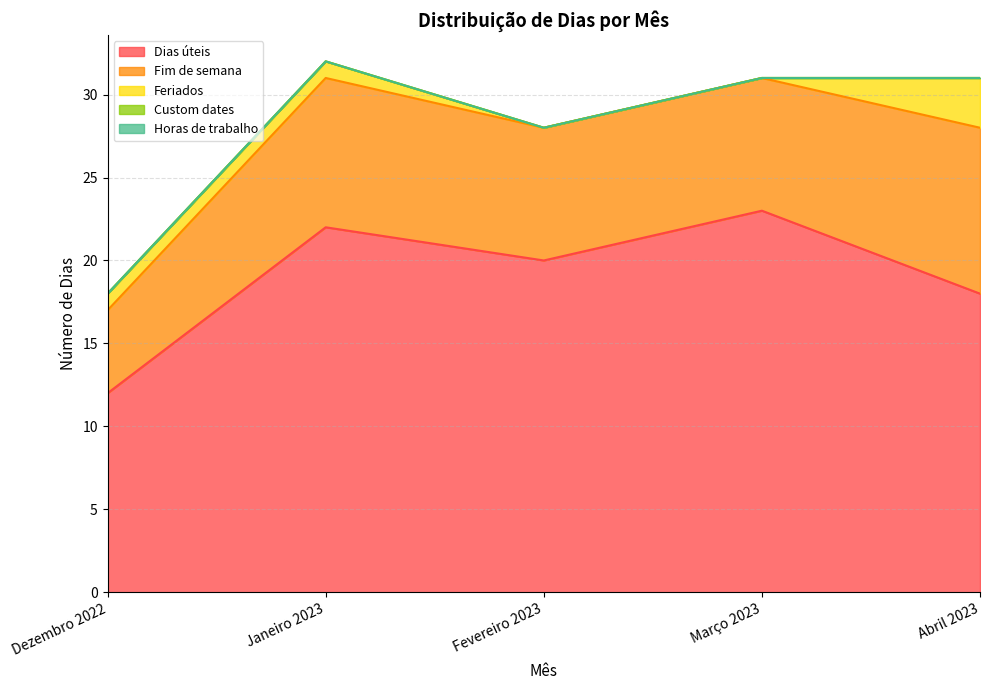

How many lines are shown in the chart?

5